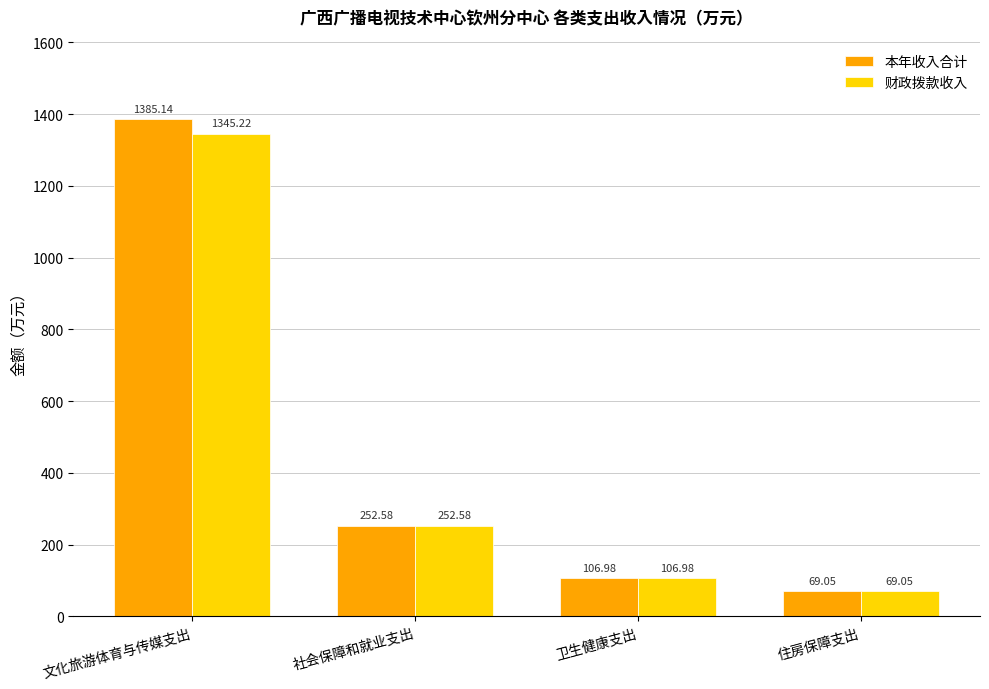

What is the total value across all series at 社会保障和就业支出?

505.2